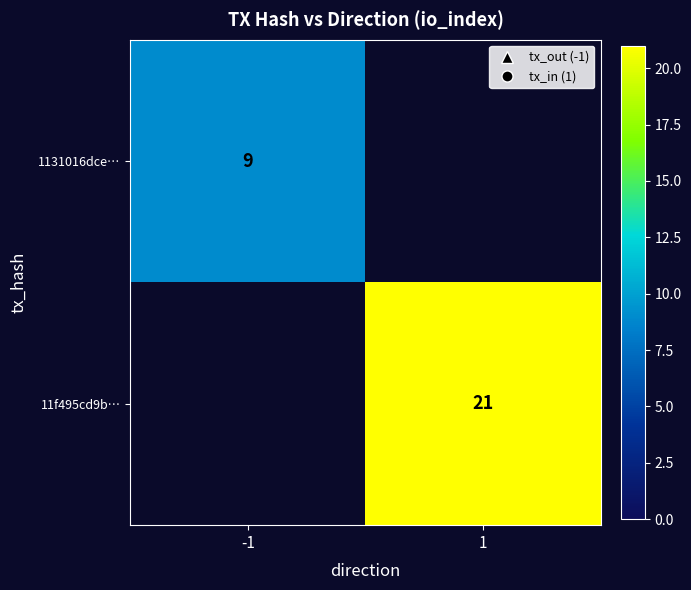

At which category does the chart reach its minimum across all series?

-1